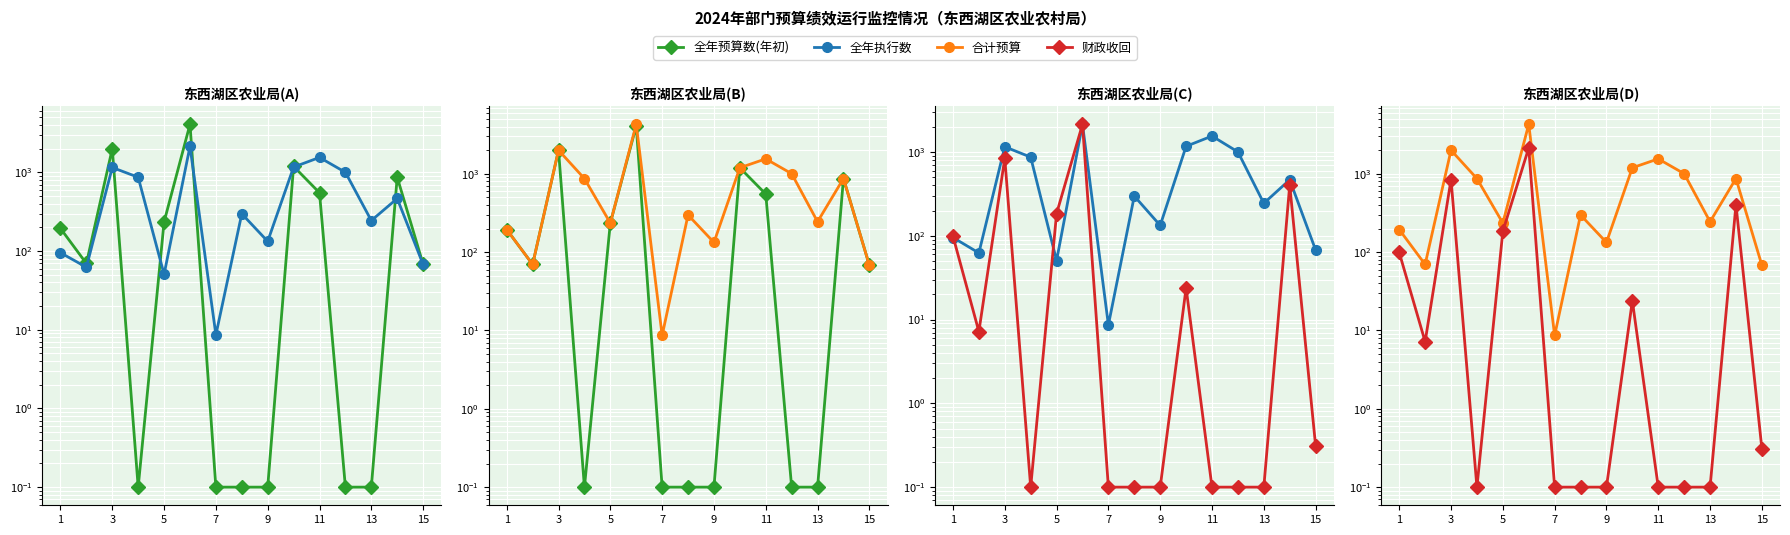

True or false: 全年执行数 and 合计预算 cross at least once.

False